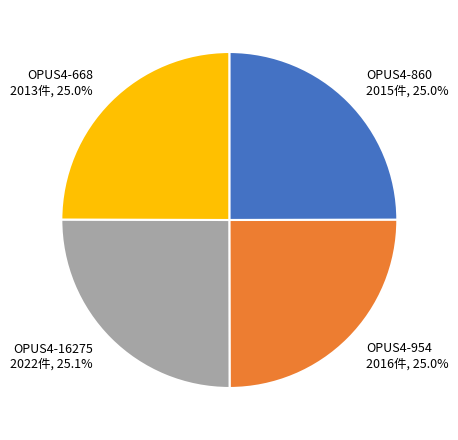

How much of the chart is everything except OPUS4-860?

75.0%